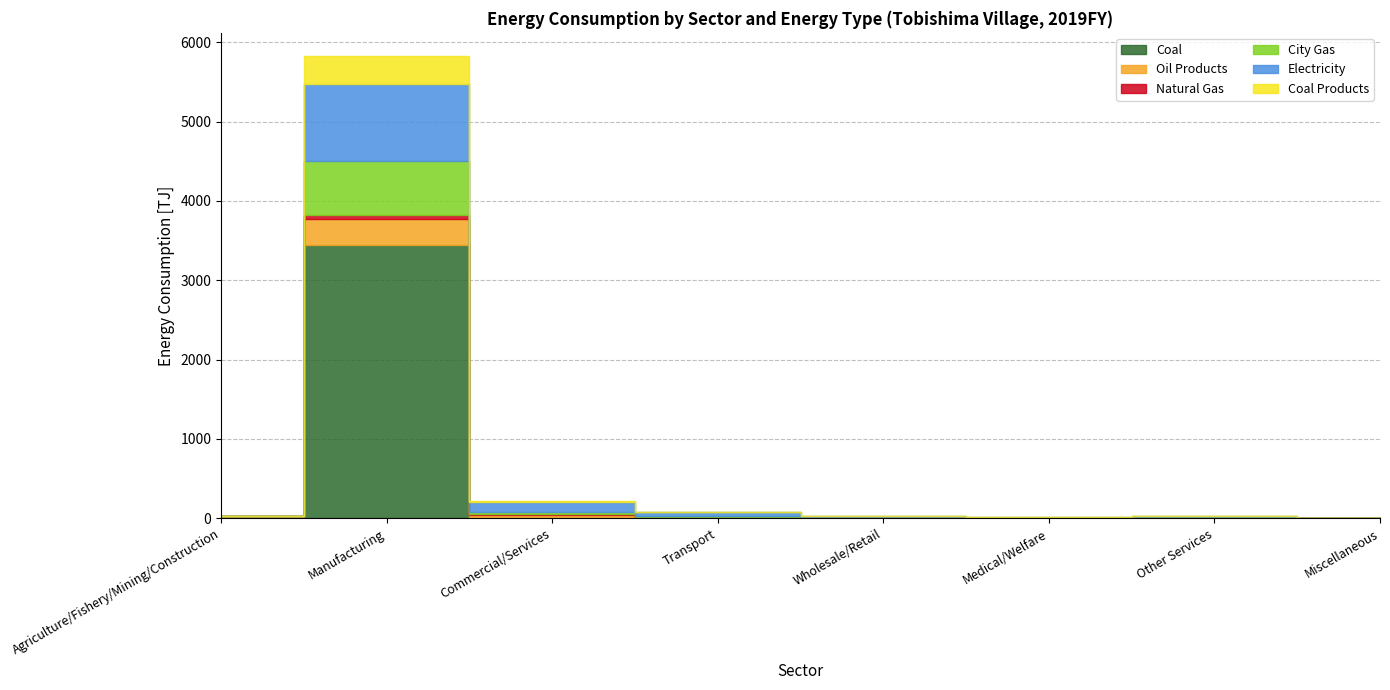

Which category has the lowest value in the Natural Gas series?

Agriculture/Fishery/Mining/Construction